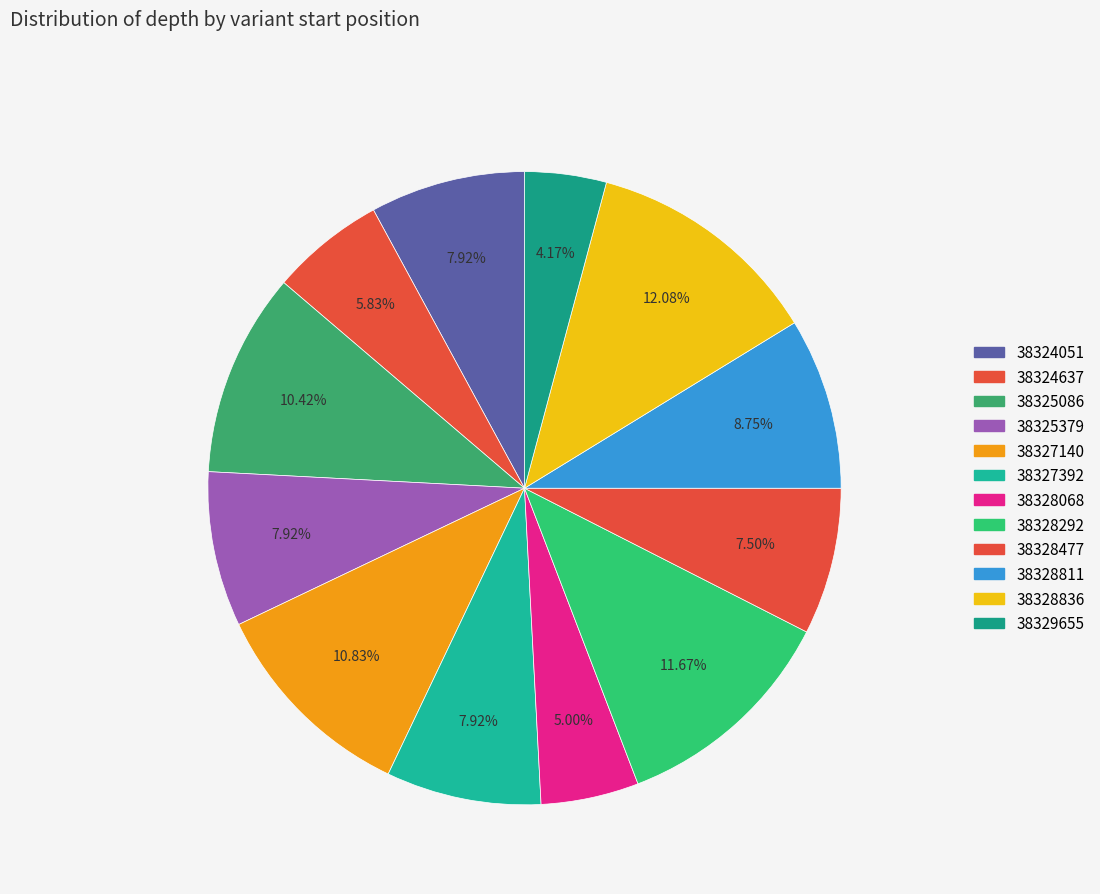

Is there any slice that represents more than half of the pie?

No